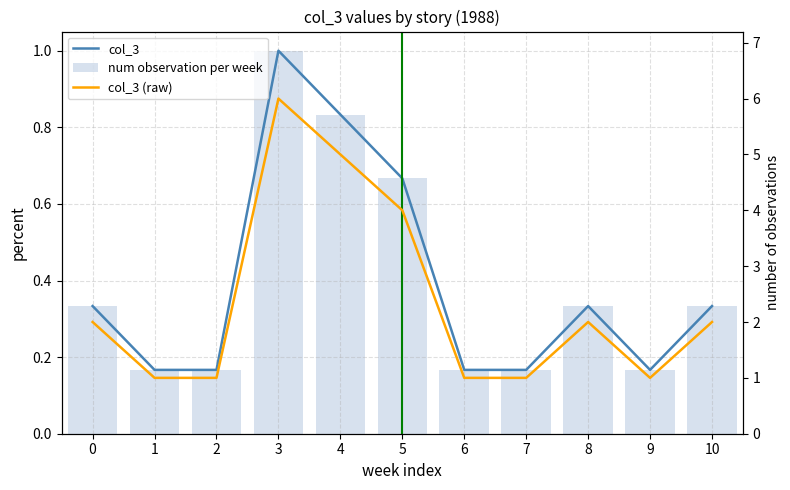

Is the value of num observation per week at 0 greater than the value of col_3 at 8?

No